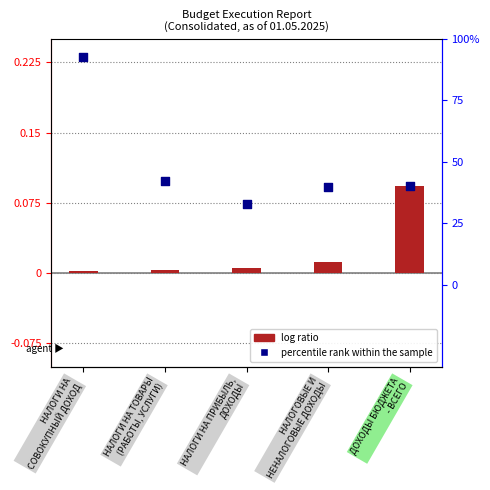

Is the value of log ratio at НАЛОГОВЫЕ И
НЕНАЛОГОВЫЕ ДОХОДЫ greater than the value of percentile rank within the sample at НАЛОГИ НА
СОВОКУПНЫЙ ДОХОД?

No